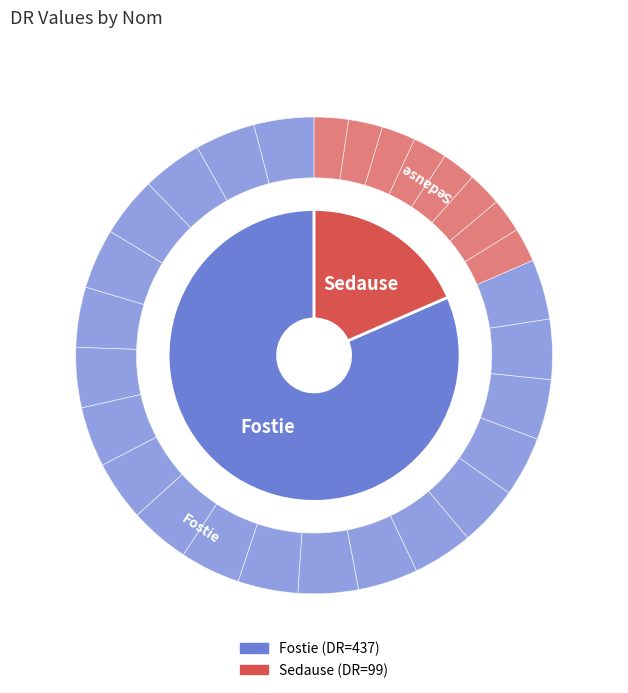

What is the total percentage of Sedause and Fostie?

100.0%